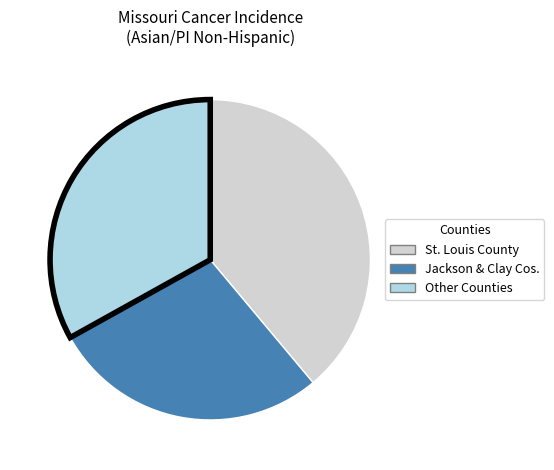

How many segments does this pie chart have?

3